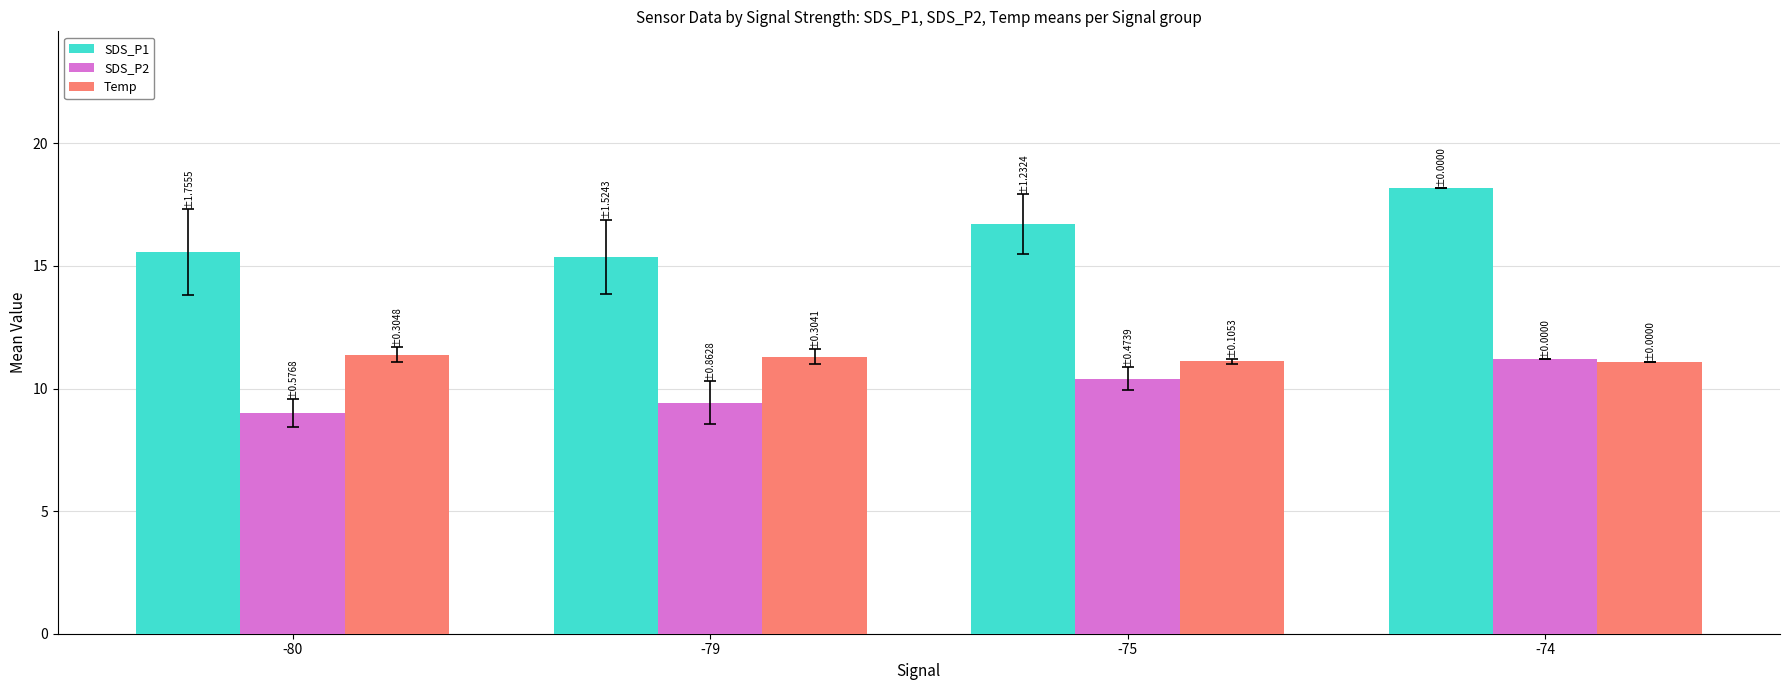

At which category is the sum across all series the highest?

-74